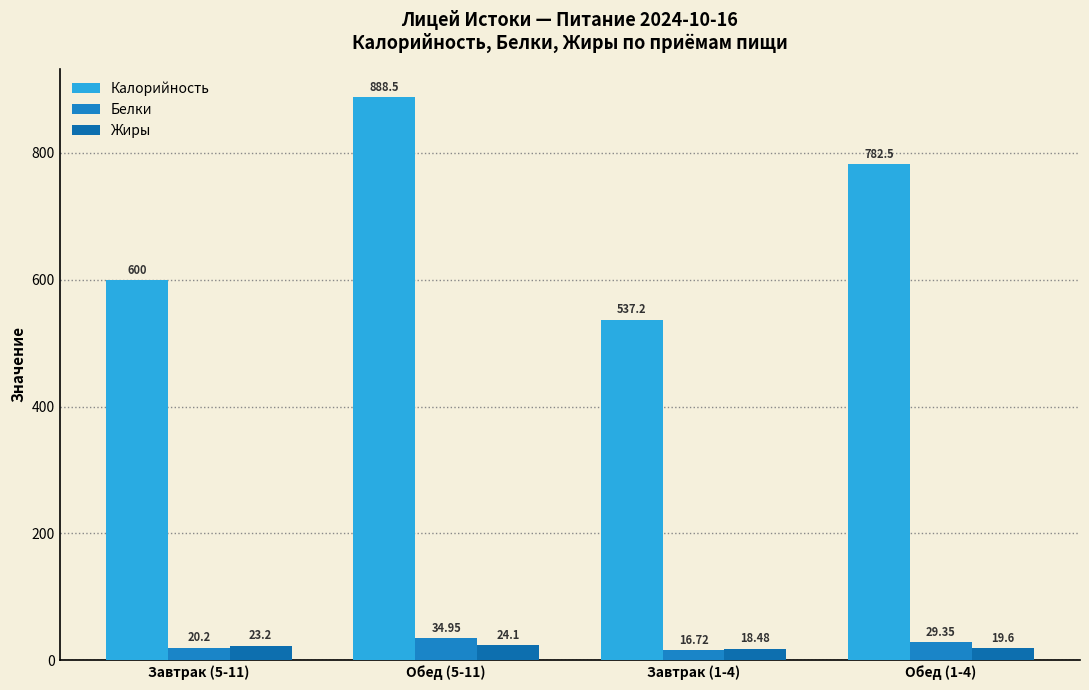

What is the difference between the Белки values at Завтрак (1-4) and Обед (5-11)?

18.2